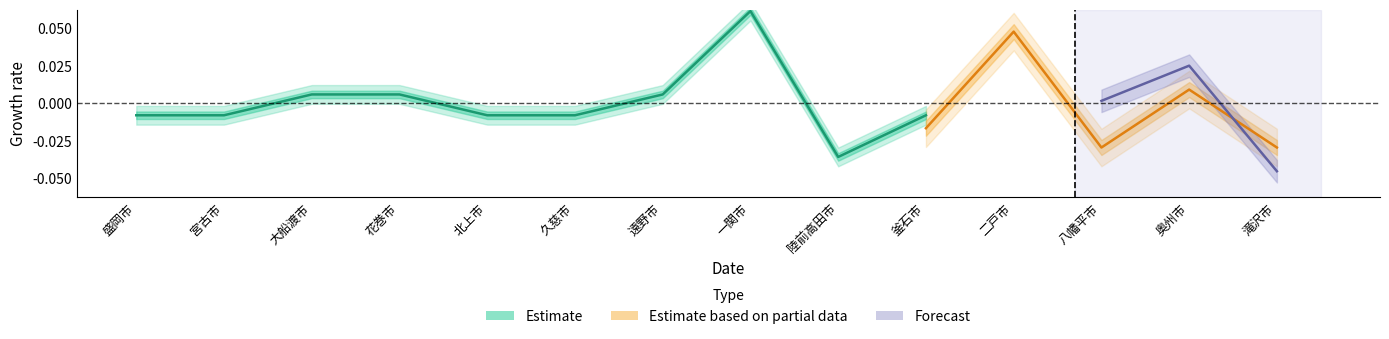

How many interior local peaks (higher than both neighbors) does the data have?

1